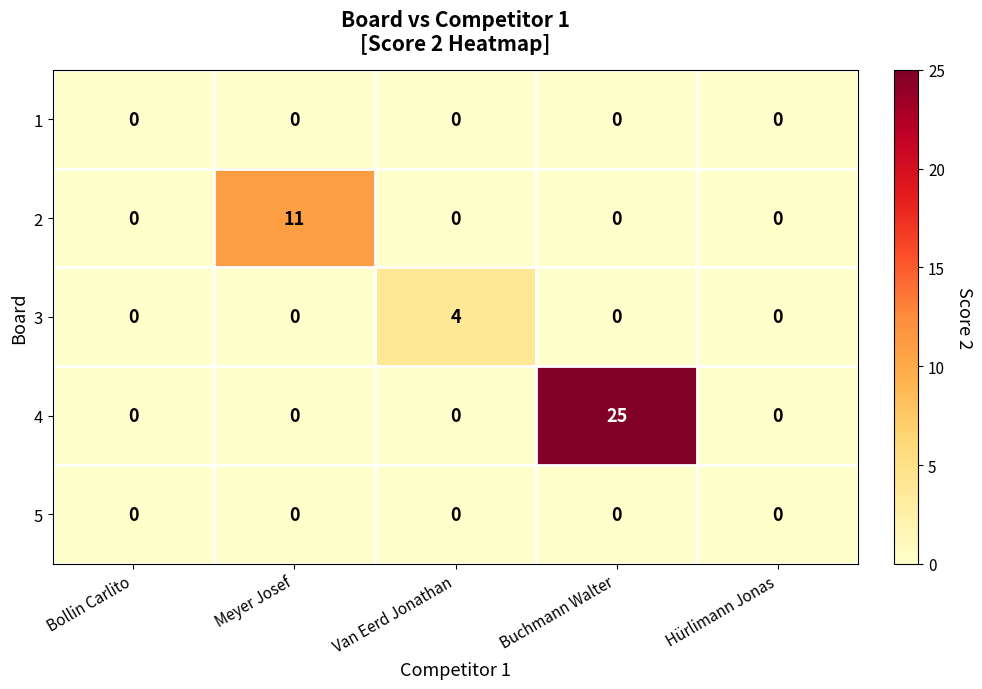

The value of 2 at Hürlimann Jonas is 7. True or false?

False